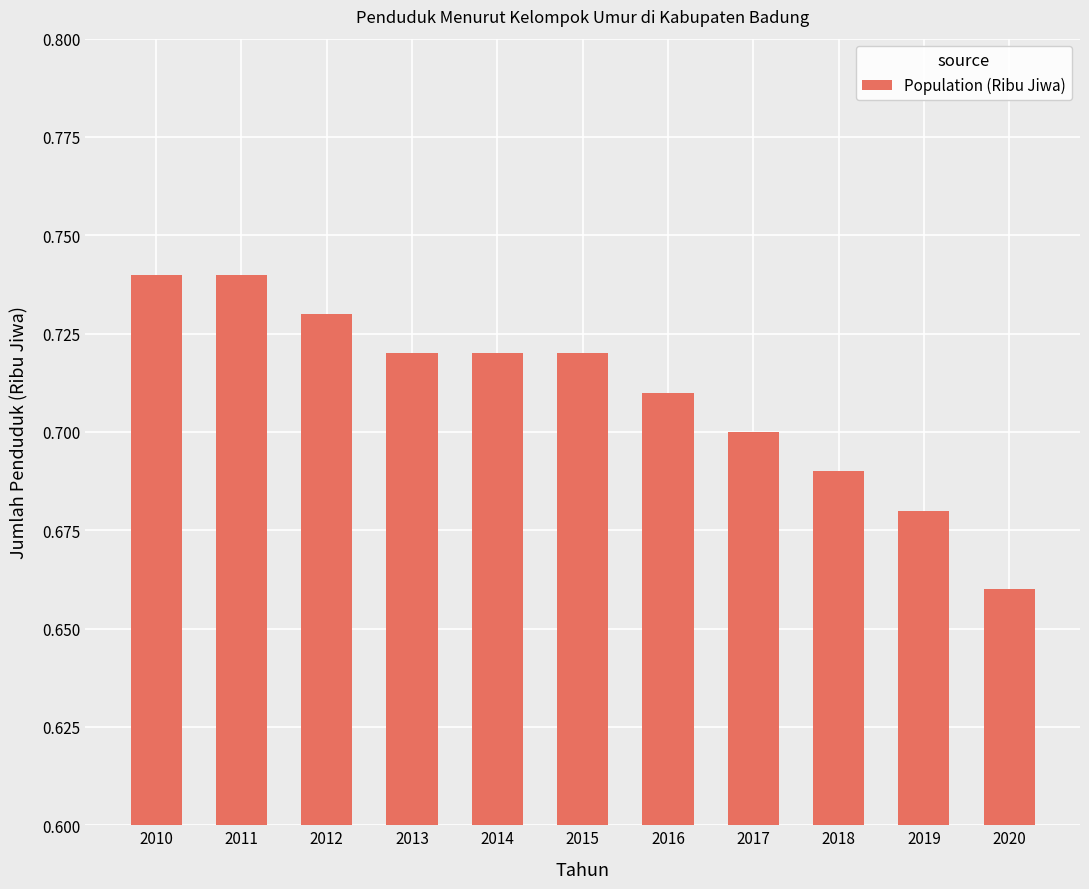

What is the difference between the second highest and second lowest values?

0.1